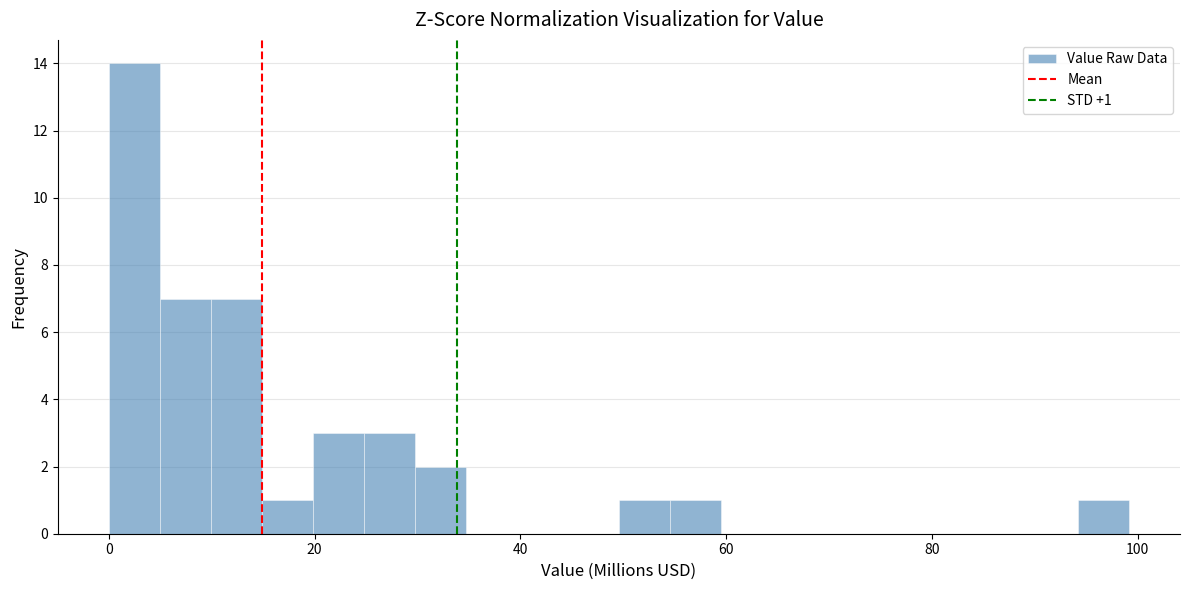

Read against the x-axis, roughly where is the centre of the tallest bar?

2